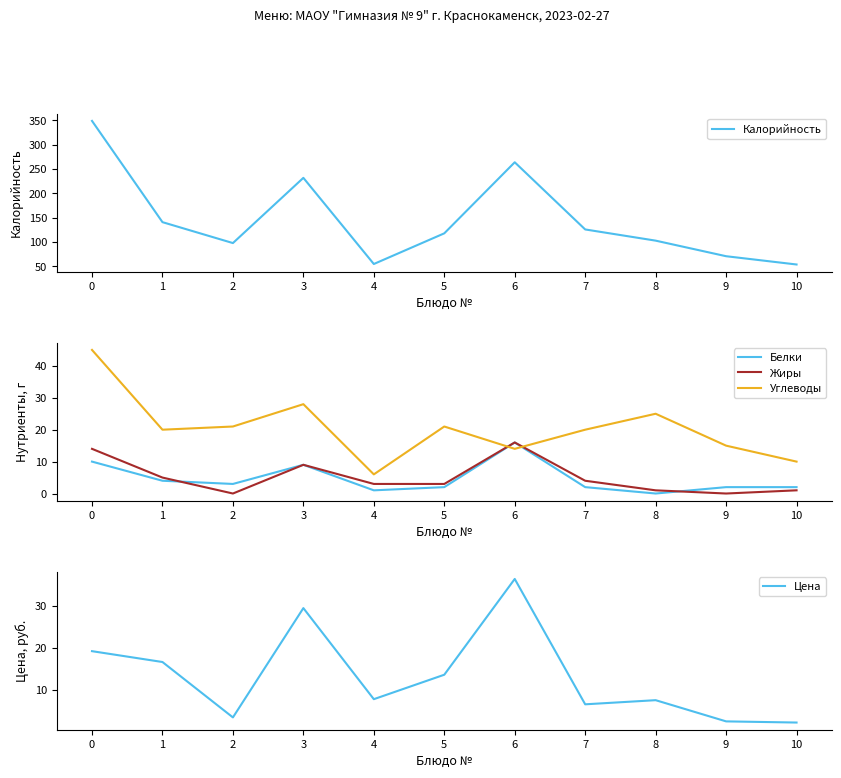

Which series has the largest range (max minus min)?

Калорийность